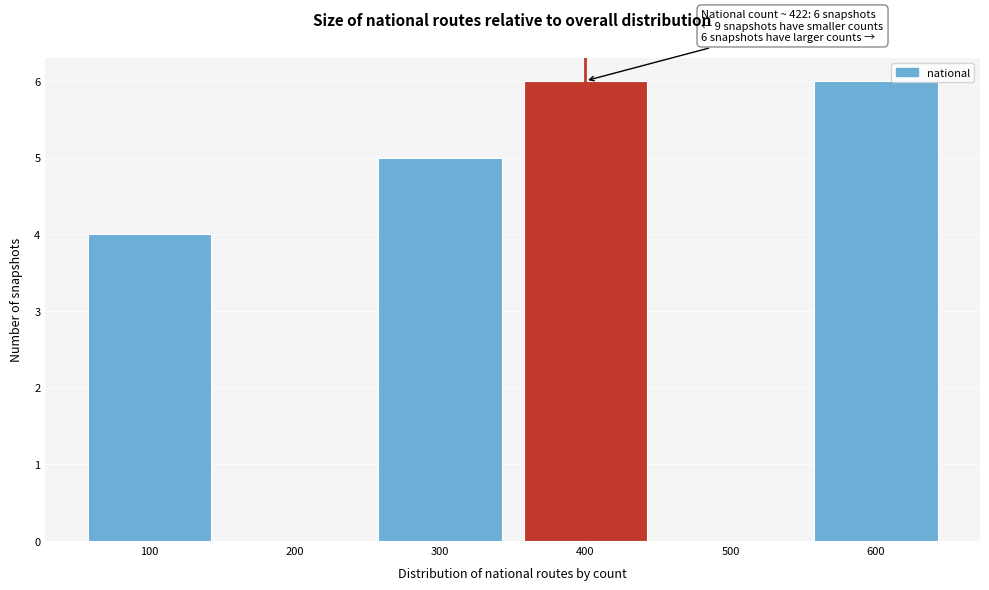

Reading left to right, extract all data points from this chart.

100=4	200=0	300=5	400=6	500=0	600=6